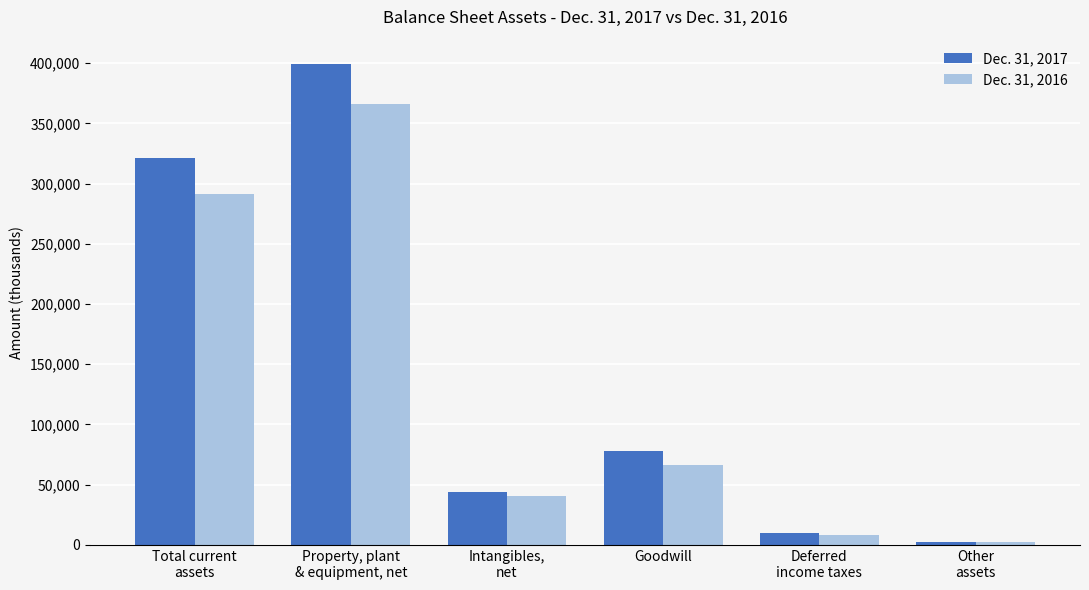

Which series has the largest range (max minus min)?

Dec. 31, 2017